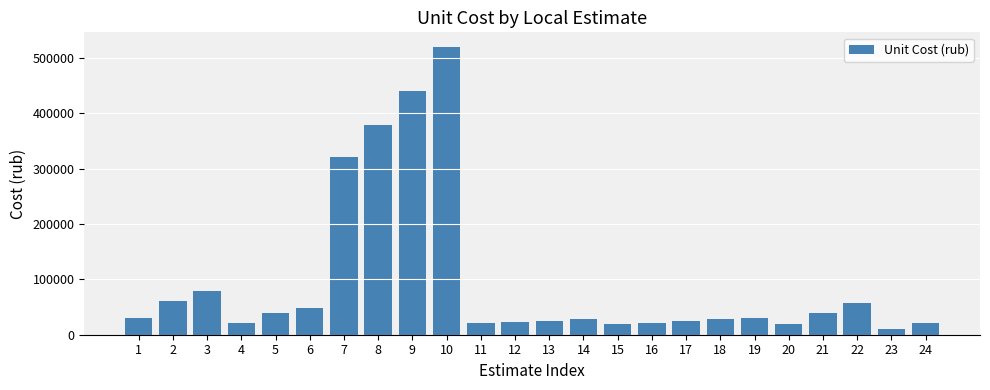

The chart shows a value of 74693 at 22. True or false?

False